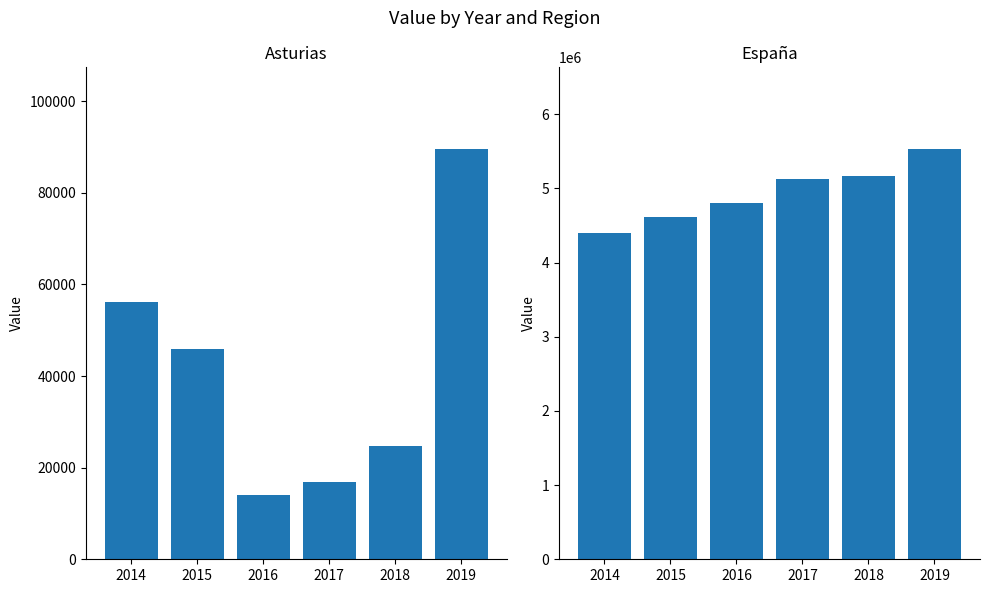

How many bars are there in total?

12